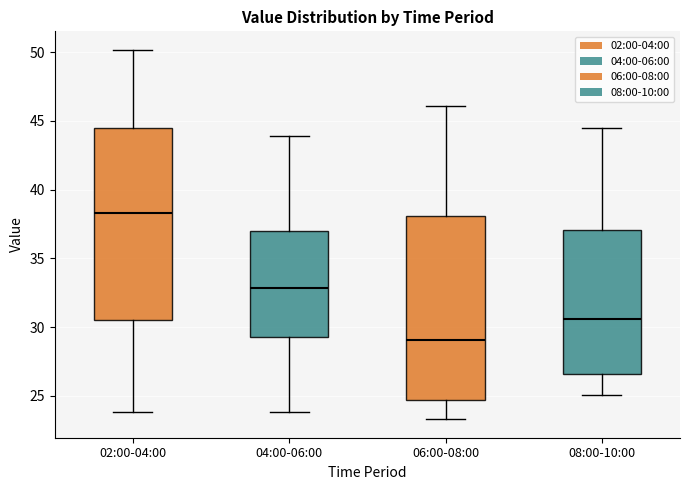

Reading left to right, read every box against the y-axis: the position of its median line, the range the box covers, and the ends of its whiskers. The values are not printed on the chart, so give them approximately, as read against the axis.

02:00-04:00: median 38.5, box 30.5 to 44.5, whiskers 24.0 to 50.0
04:00-06:00: median 33.0, box 29.5 to 37.0, whiskers 24.0 to 44.0
06:00-08:00: median 29.0, box 24.5 to 38.0, whiskers 23.5 to 46.0
08:00-10:00: median 30.5, box 26.5 to 37.0, whiskers 25.0 to 44.5